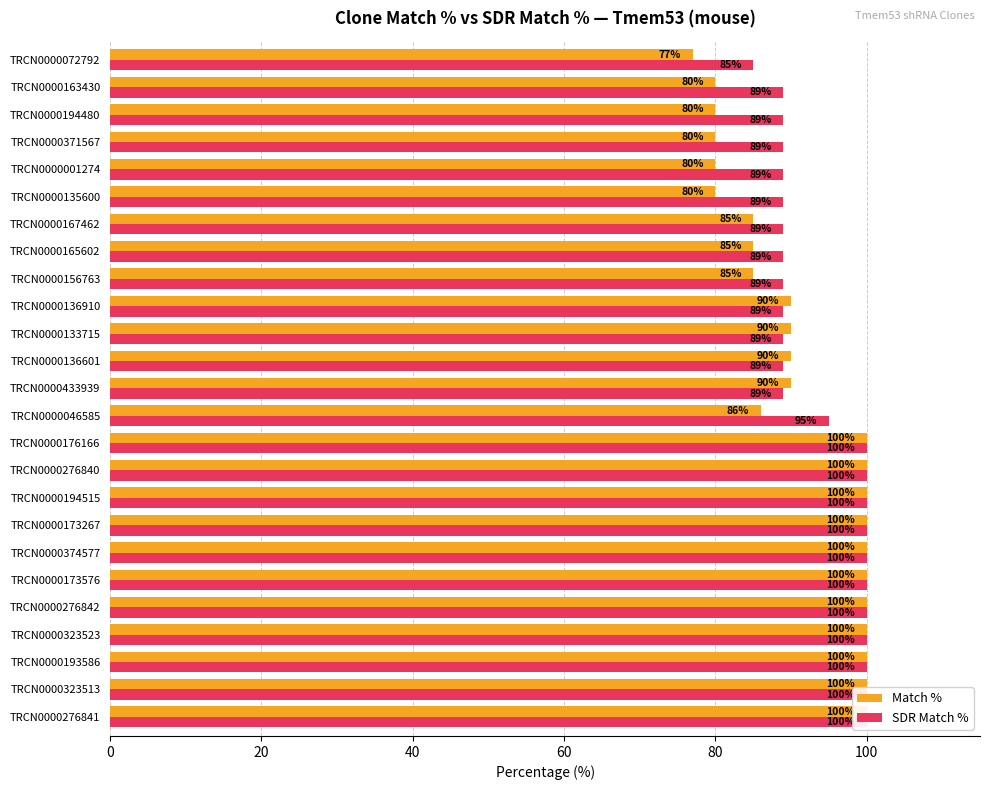

What is the approximate value of SDR Match % at TRCN0000046585?

95